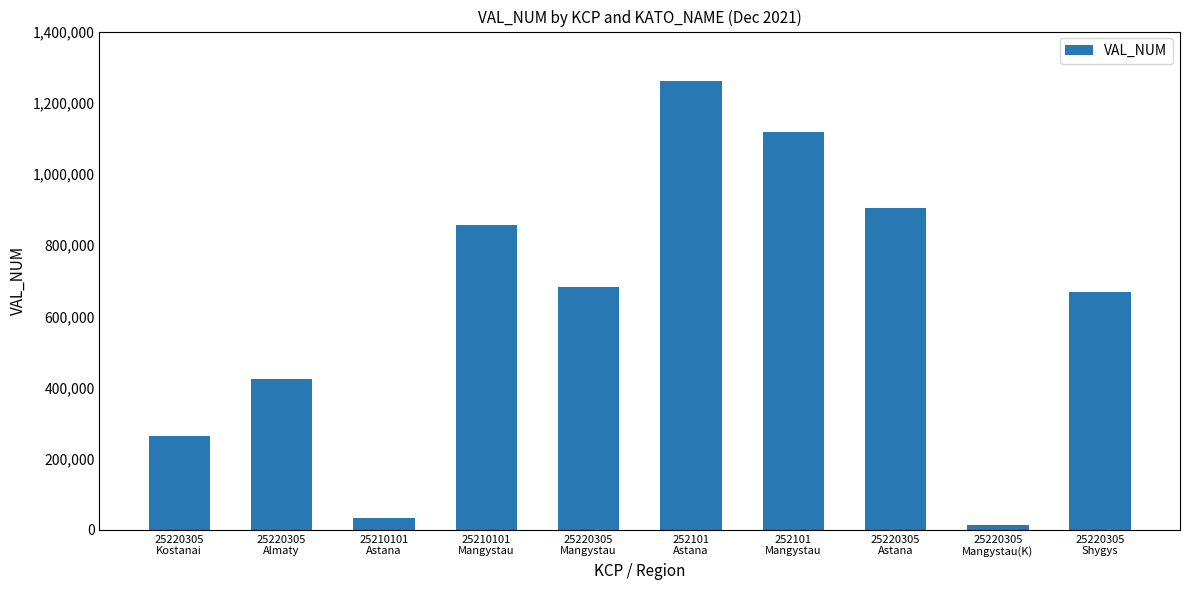

Read the value at 25210101
Astana.

32767